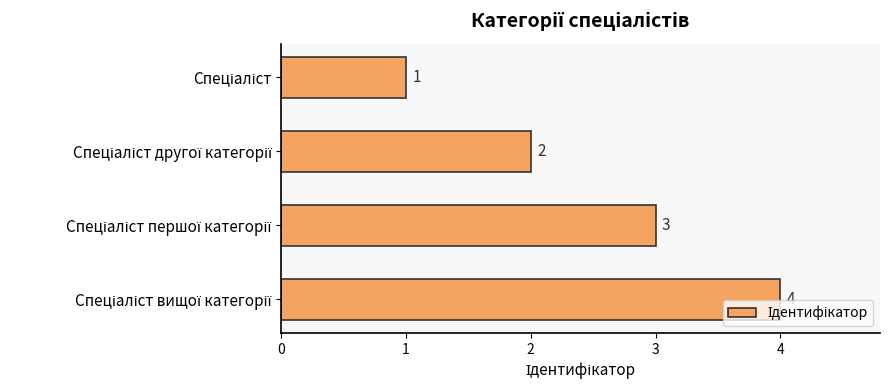

Are the bars horizontal?

Yes